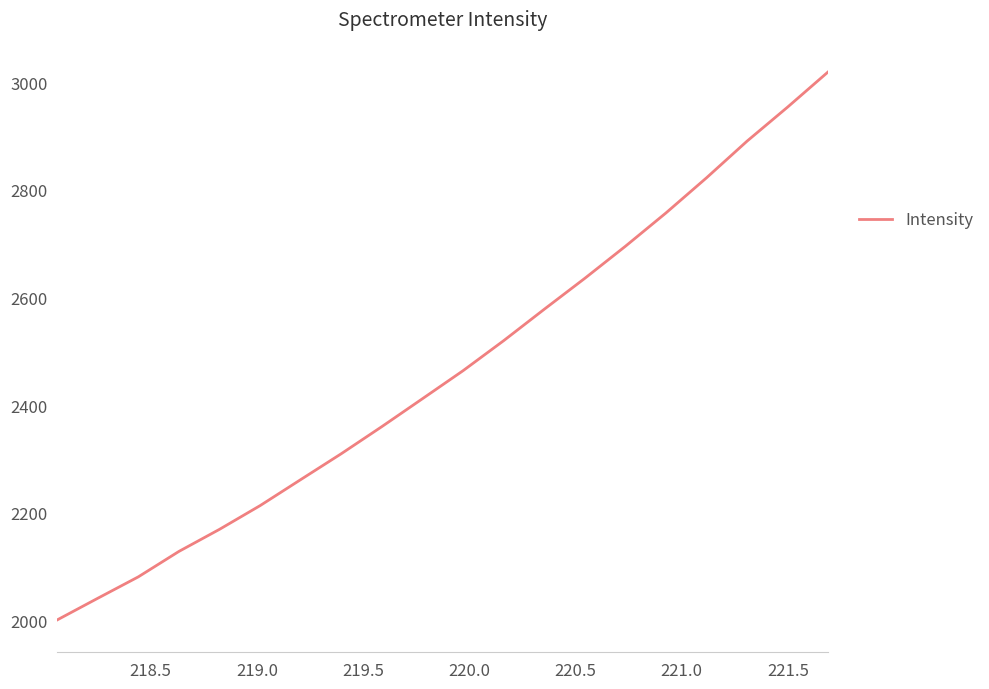

What is the minimum value shown in the chart?

2000.8